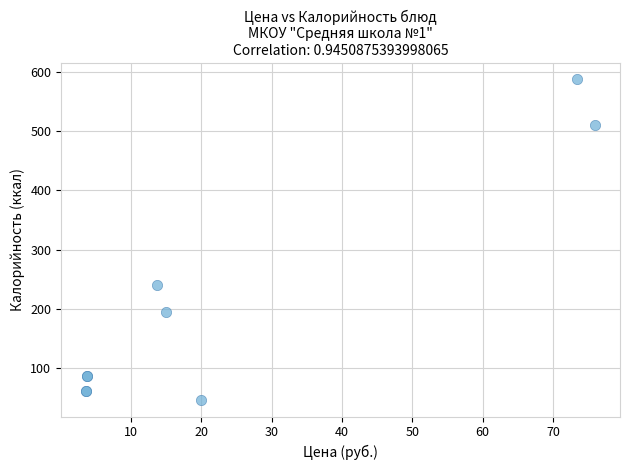

What Y value in the scatter plot is closest to 316?

239.6